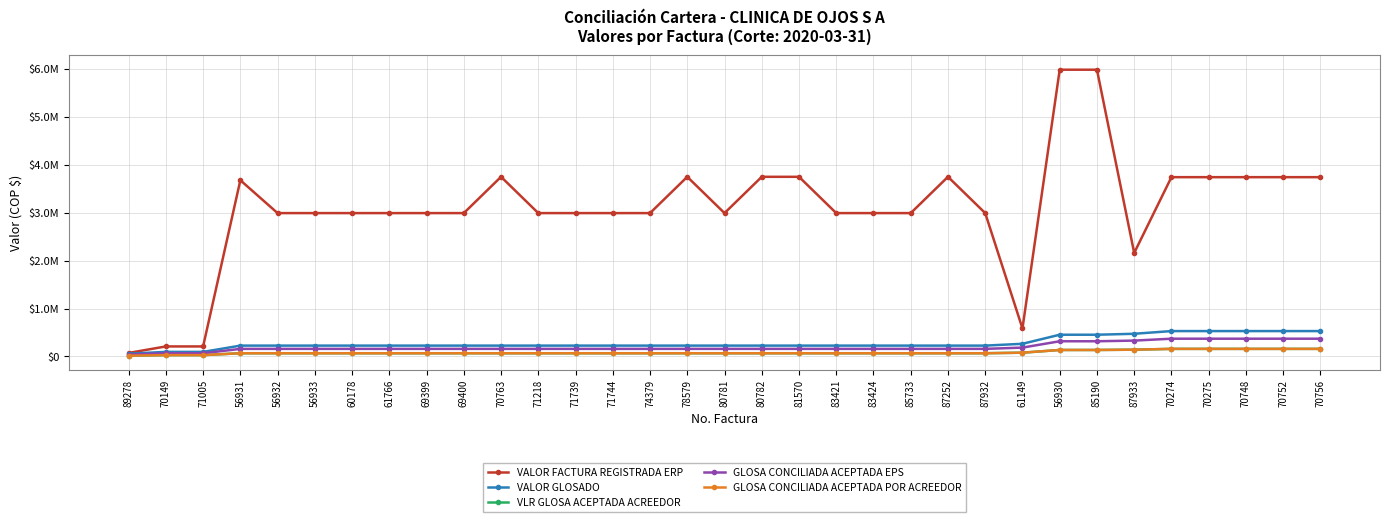

Is this an area chart (filled region under the line)?

No